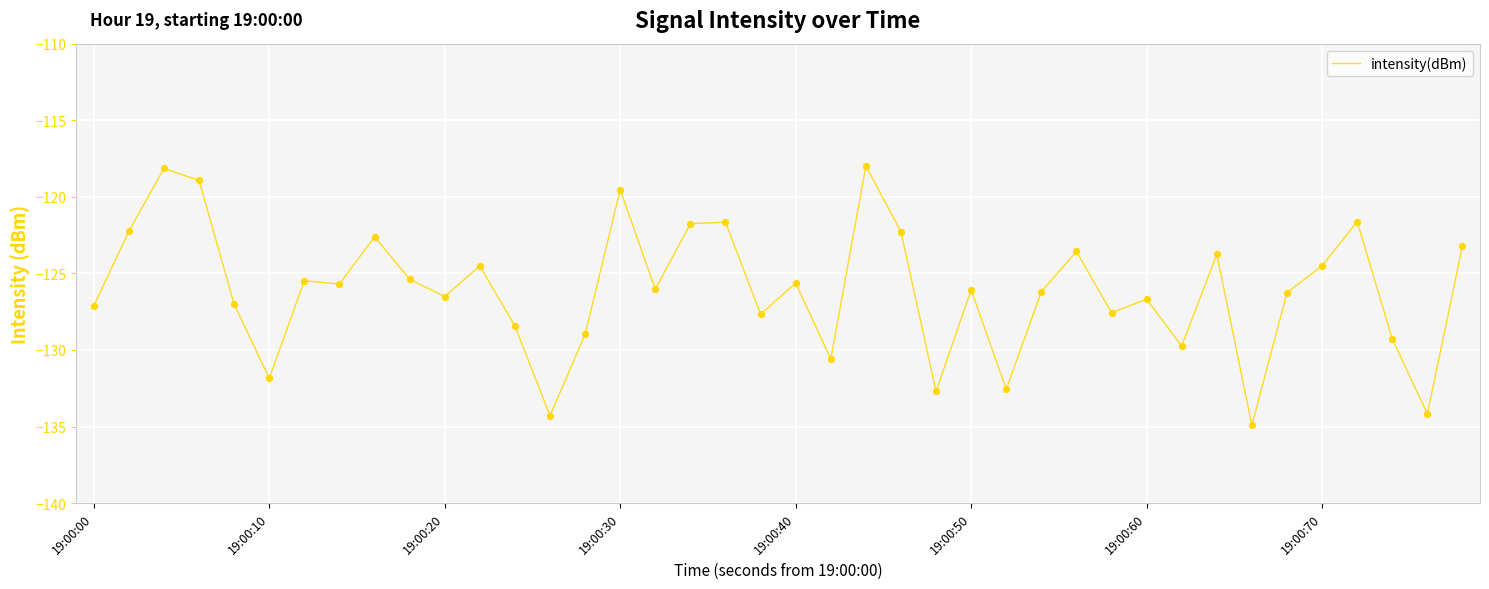

What is the difference between the maximum and minimum values?

16.9